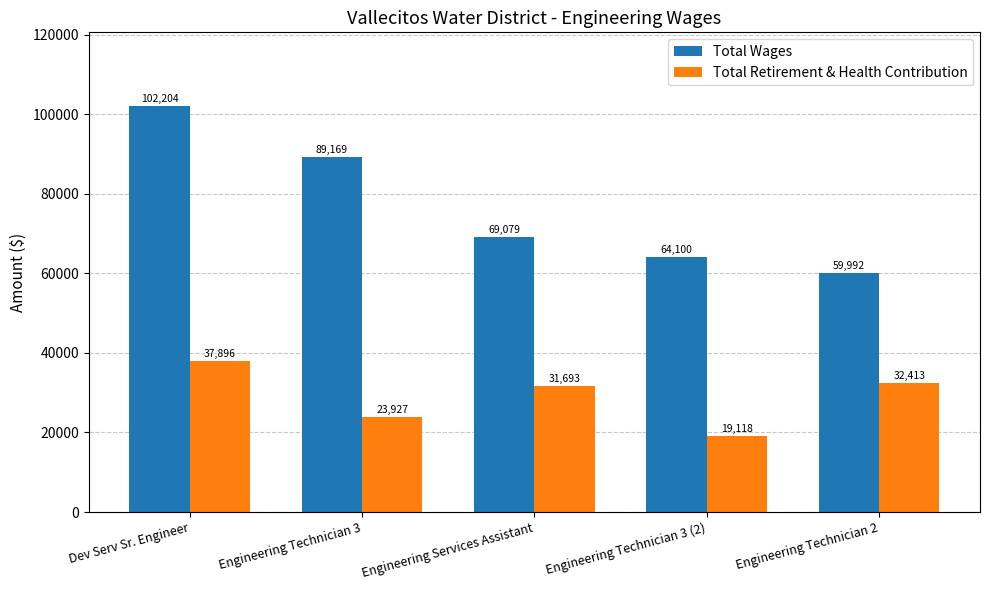

Rank the series by their average value, from lowest to highest.

Total Retirement & Health Contribution, Total Wages